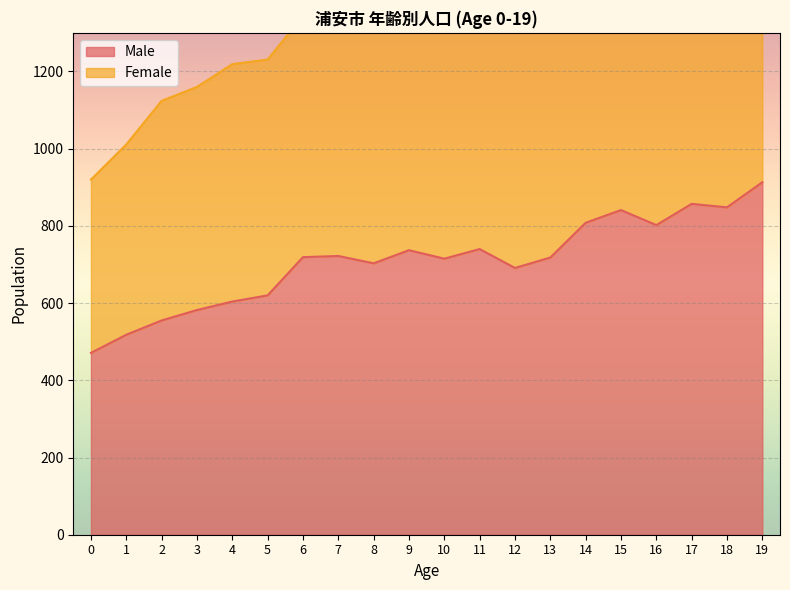

What are all the series names shown in the legend?

Male, Female